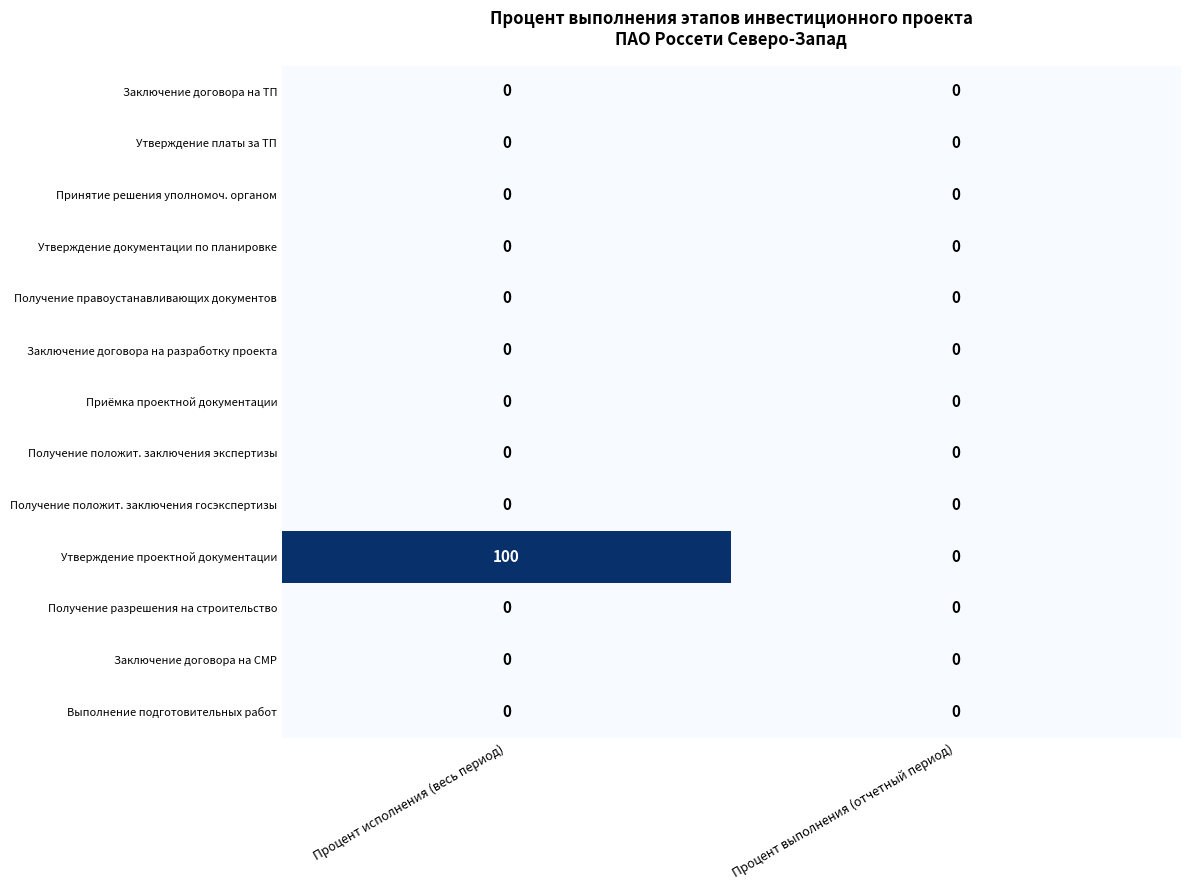

Reading right to left, extract all data points from this chart.

Заключение договора на ТП: 0	0
Утверждение платы за ТП: 0	0
Принятие решения уполномоч. органом: 0	0
Утверждение документации по планировке: 0	0
Получение правоустанавливающих документов: 0	0
Заключение договора на разработку проекта: 0	0
Приёмка проектной документации: 0	0
Получение положит. заключения экспертизы: 0	0
Получение положит. заключения госэкспертизы: 0	0
Утверждение проектной документации: 0	100
Получение разрешения на строительство: 0	0
Заключение договора на СМР: 0	0
Выполнение подготовительных работ: 0	0